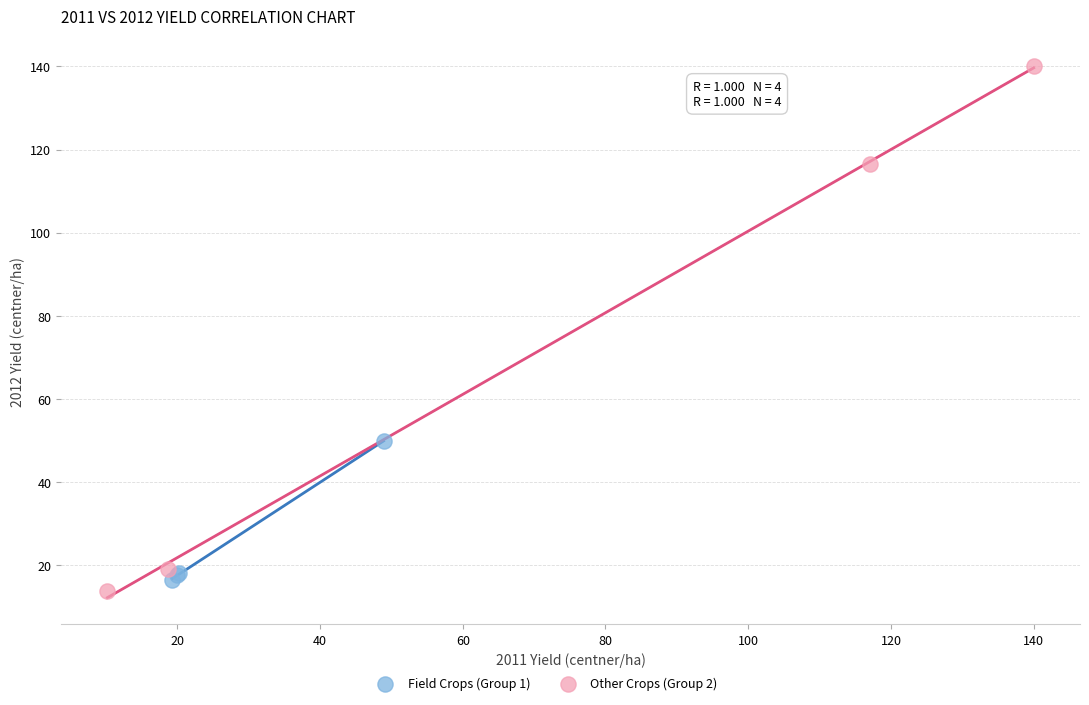

Which series reaches the minimum Y coordinate?

Other Crops (Group 2)